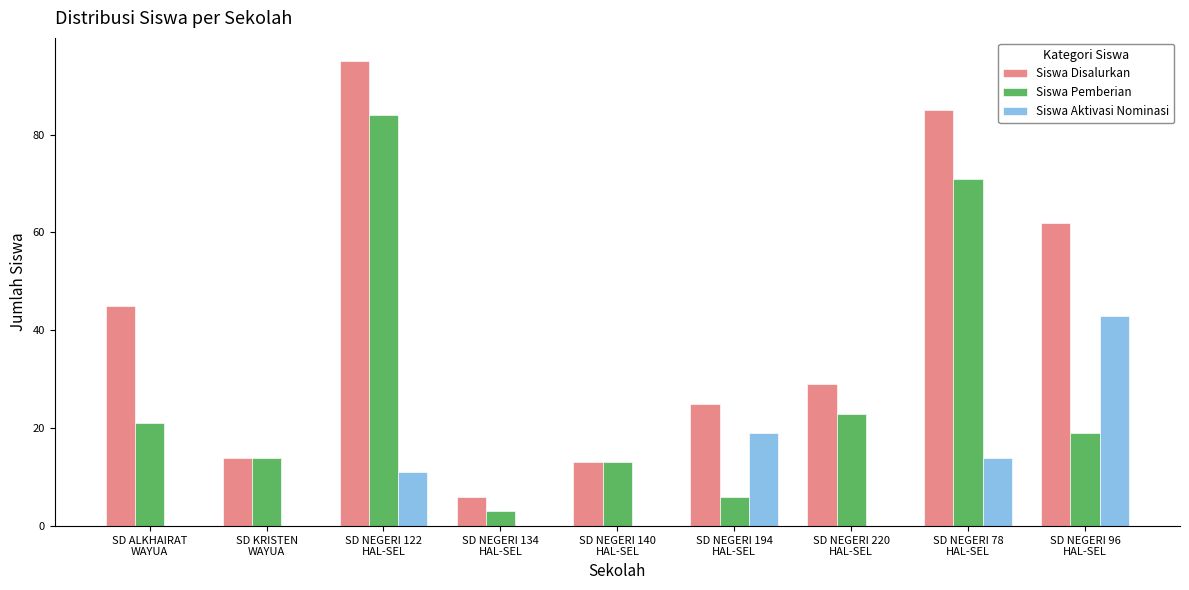

Is the value of Siswa Aktivasi Nominasi at SD NEGERI 134
HAL-SEL greater than the value of Siswa Disalurkan at SD KRISTEN
WAYUA?

No